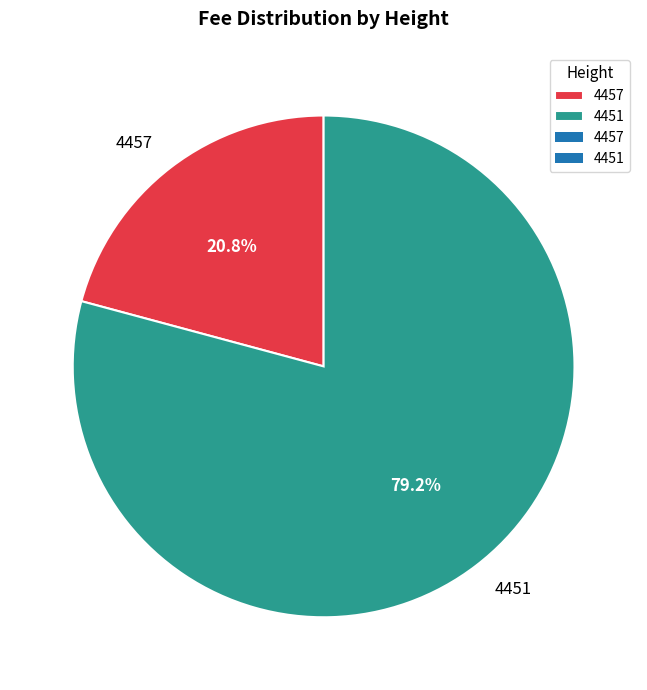

To the nearest percent, what is the difference between the 4457 and 4451 slice percentages?

58%